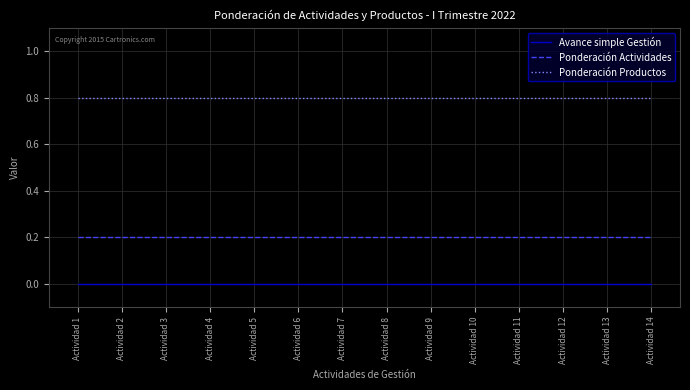

Is it true that Ponderación Actividades equals 0.2 at Actividad 10?

True